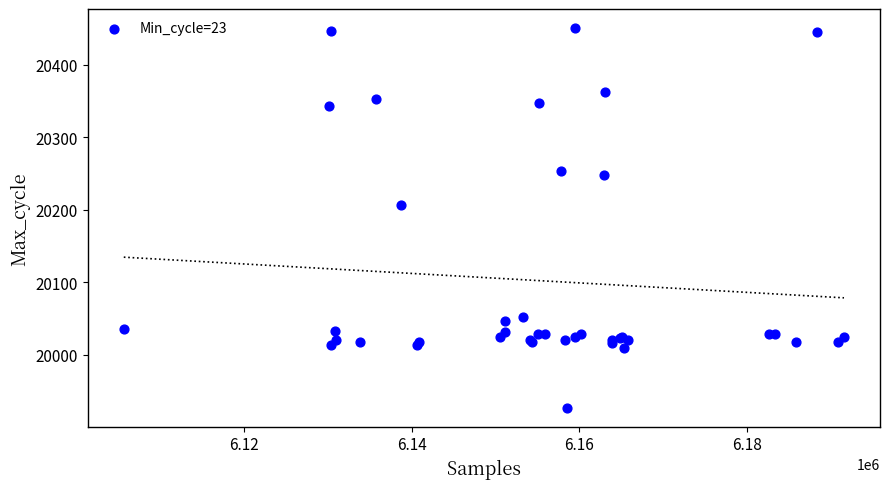

What Y value in the scatter plot is closest to 20189?

20206